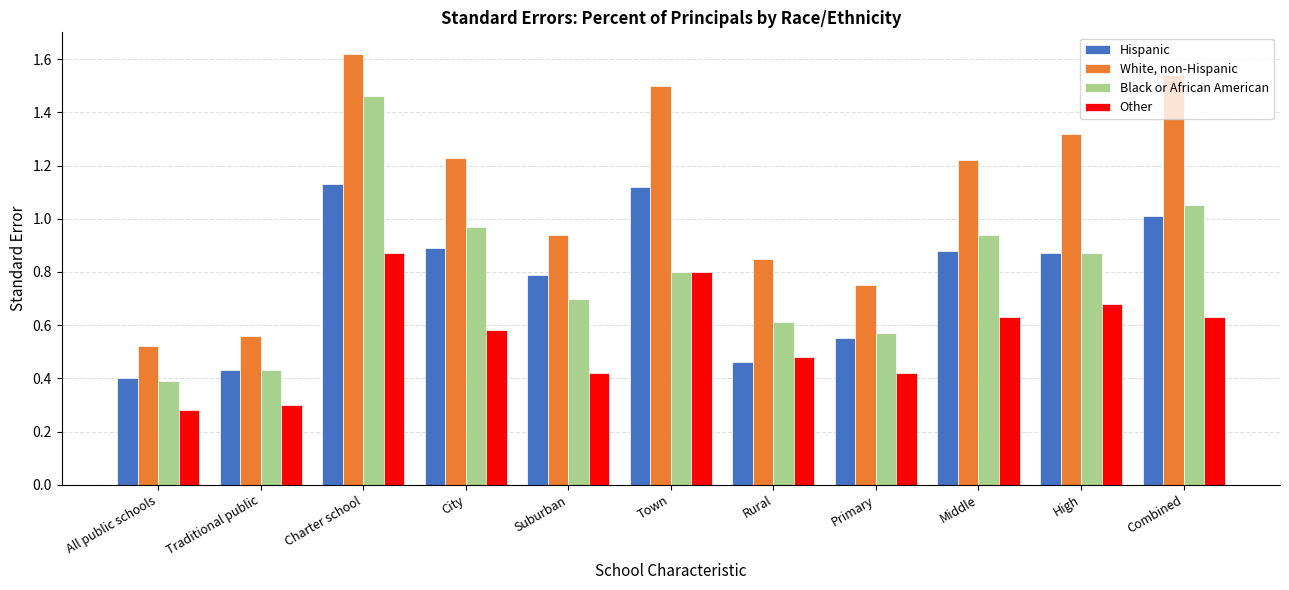

Which series changed the most between Traditional public and Suburban?

White, non-Hispanic